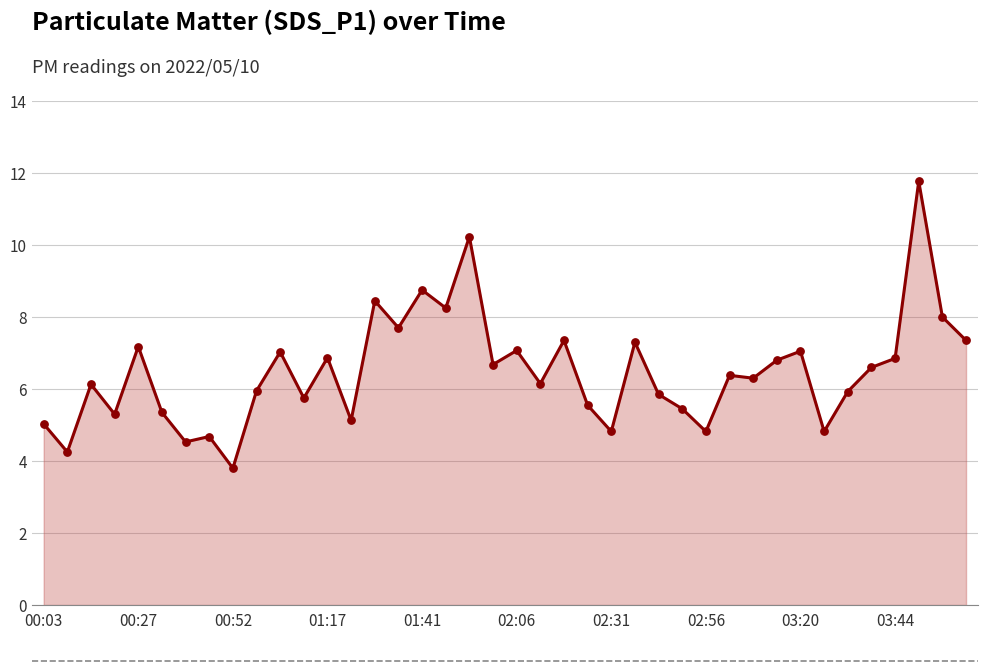

What is the difference between the maximum and minimum values?

8.0